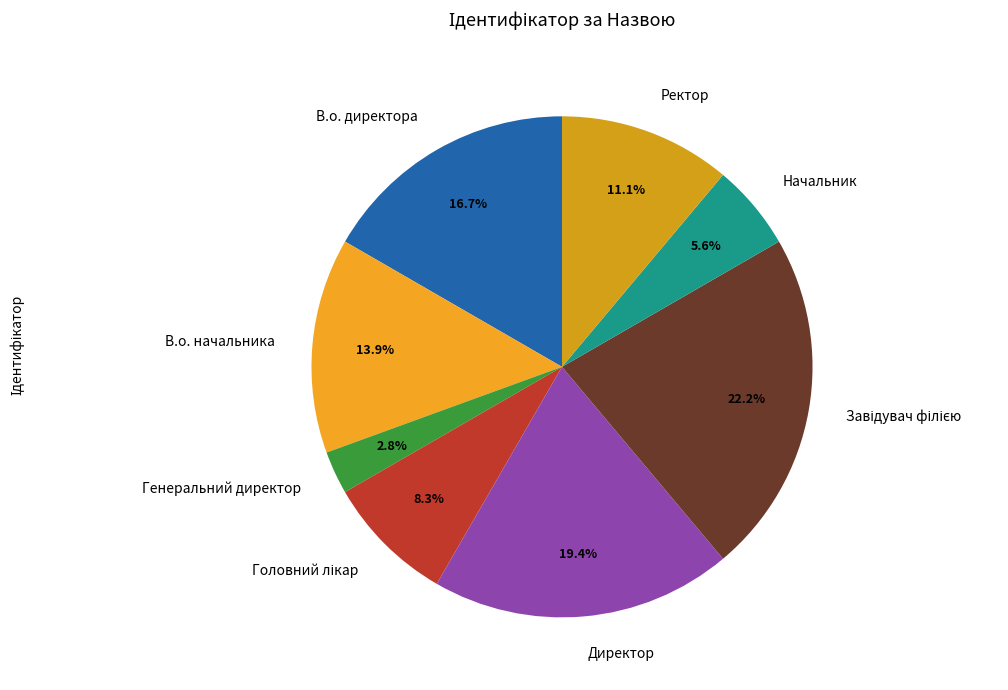

Which slice is the smallest?

Генеральний директор